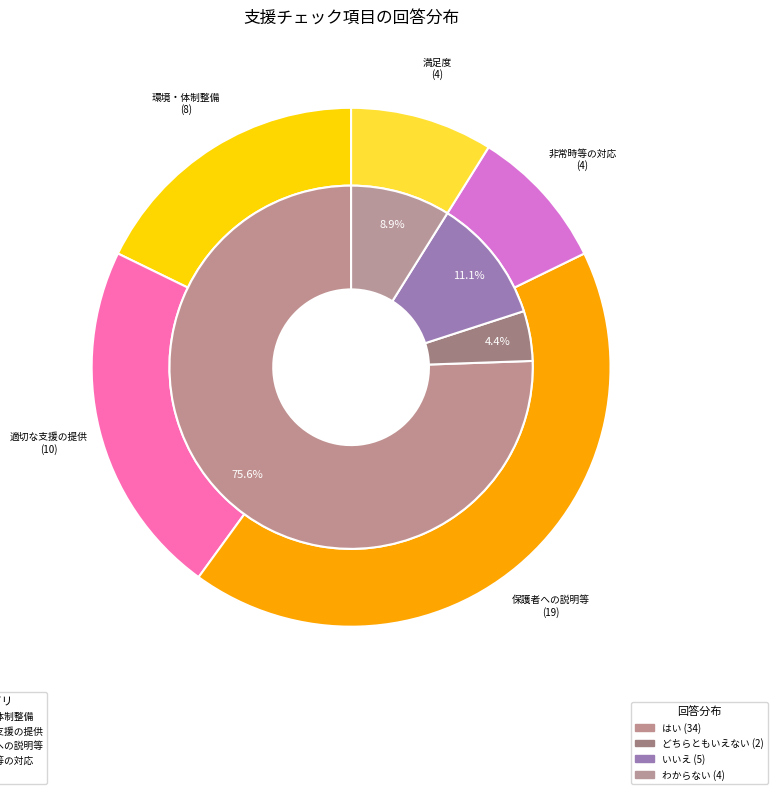

Between 保護者への説明等 and 満足度, which is larger?

保護者への説明等